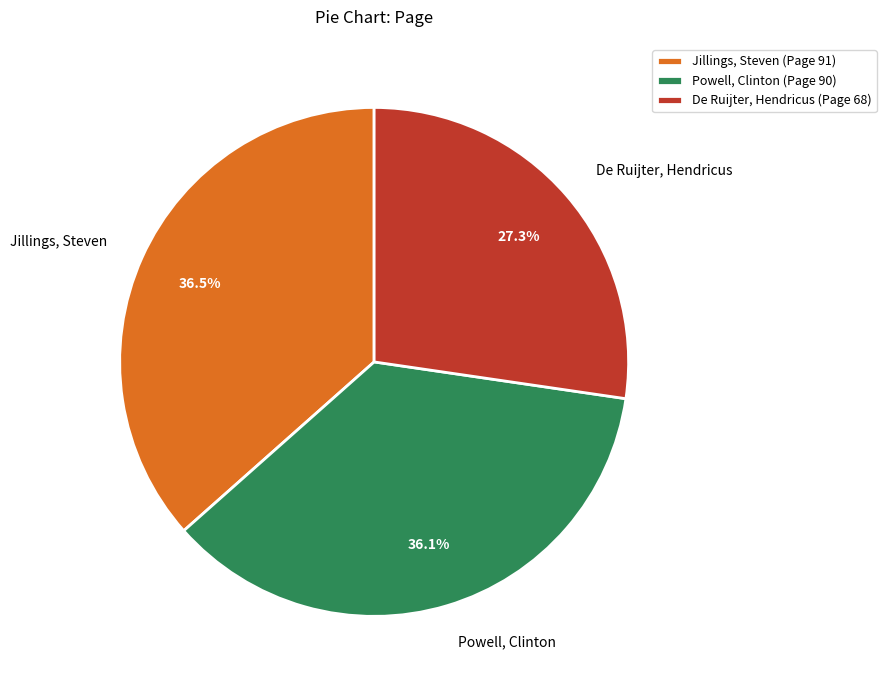

Is De Ruijter, Hendricus the majority of the pie?

No